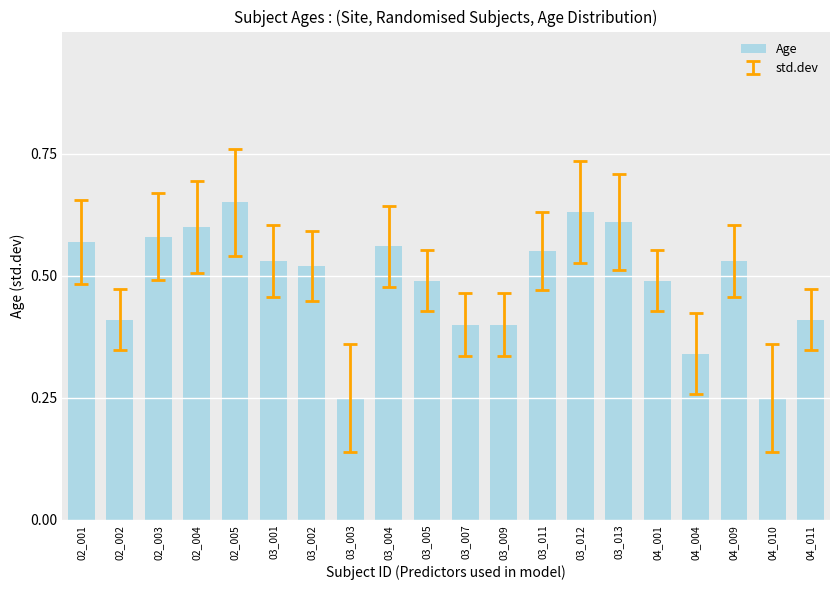

Does the chart contain any negative values?

No